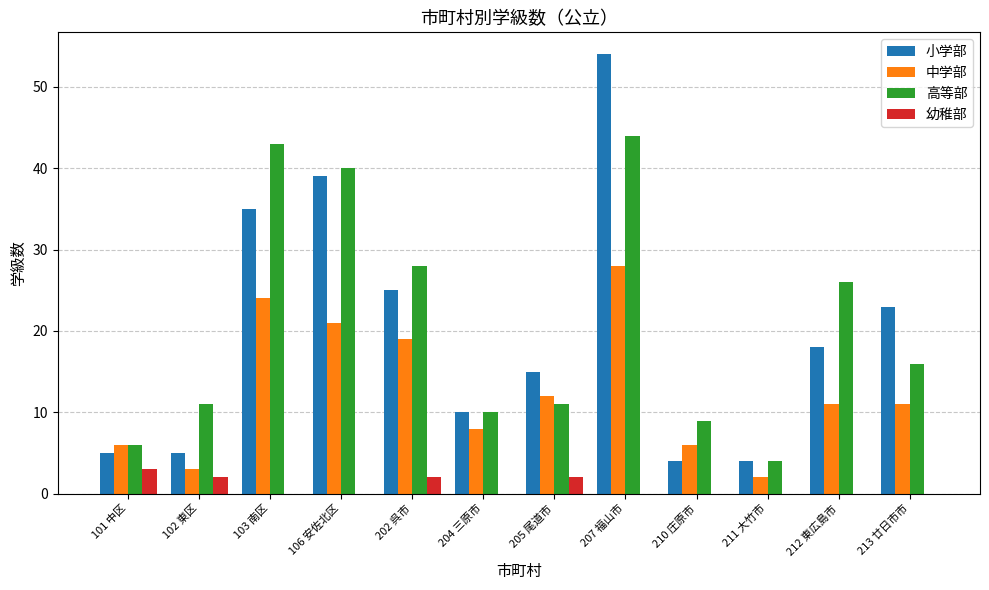

What is the maximum value for 小学部?

54